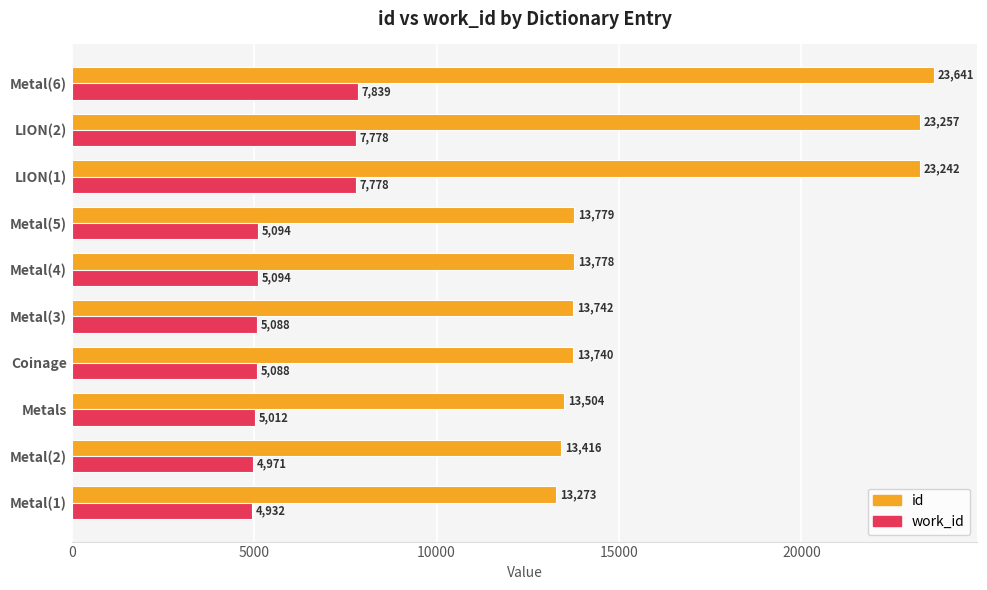

What is the sum of all id values?

165372